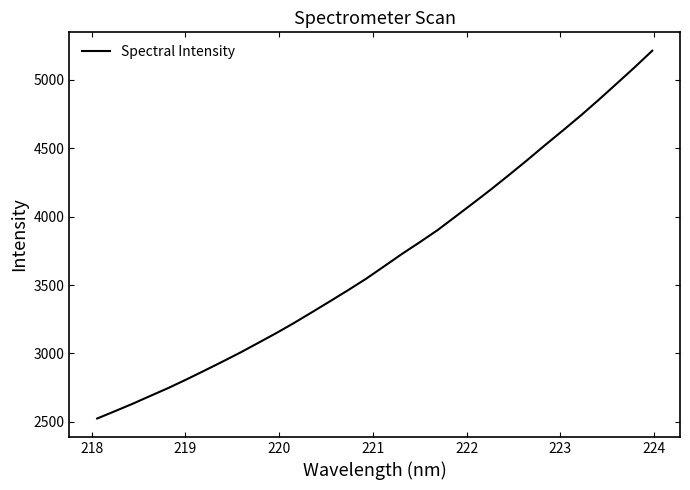

What is the smallest value displayed?

2524.3